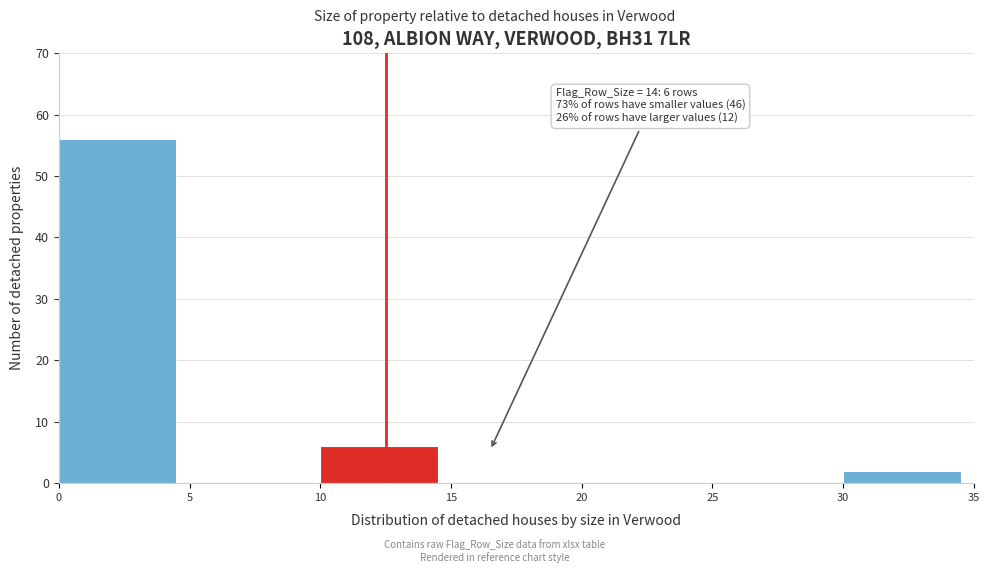

Over which range of the x-axis is the bar tallest?

0 to 5